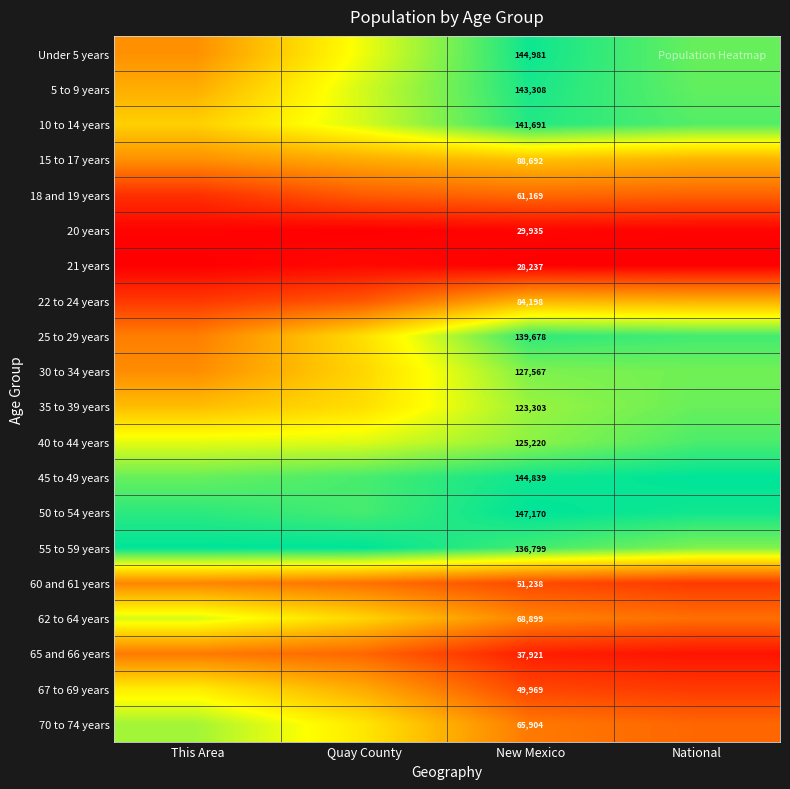

Which has a higher value, New Mexico or National?

New Mexico